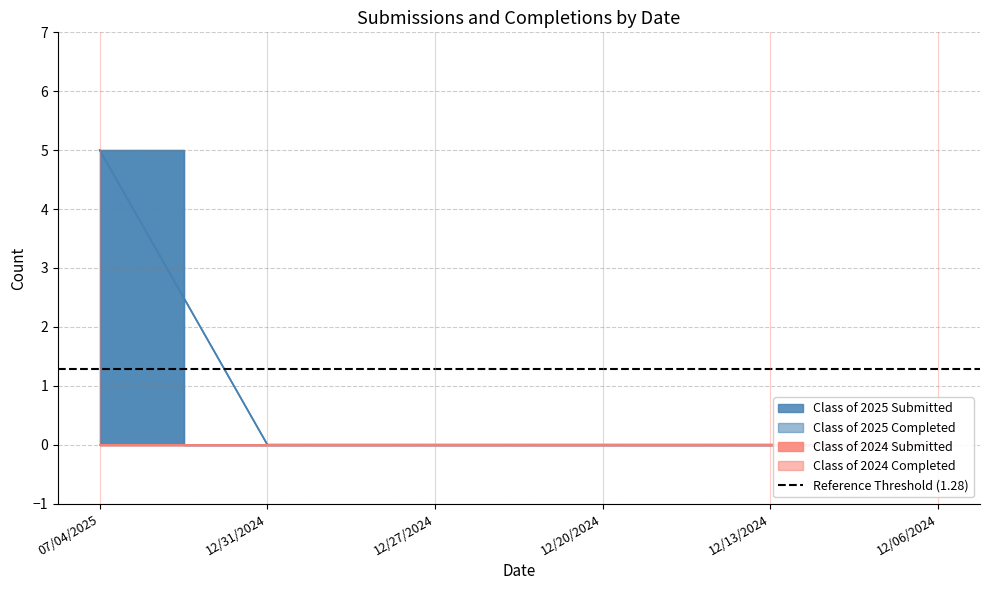

True or false: Class of 2025 Submitted and Class of 2025 Completed intersect in this chart.

False